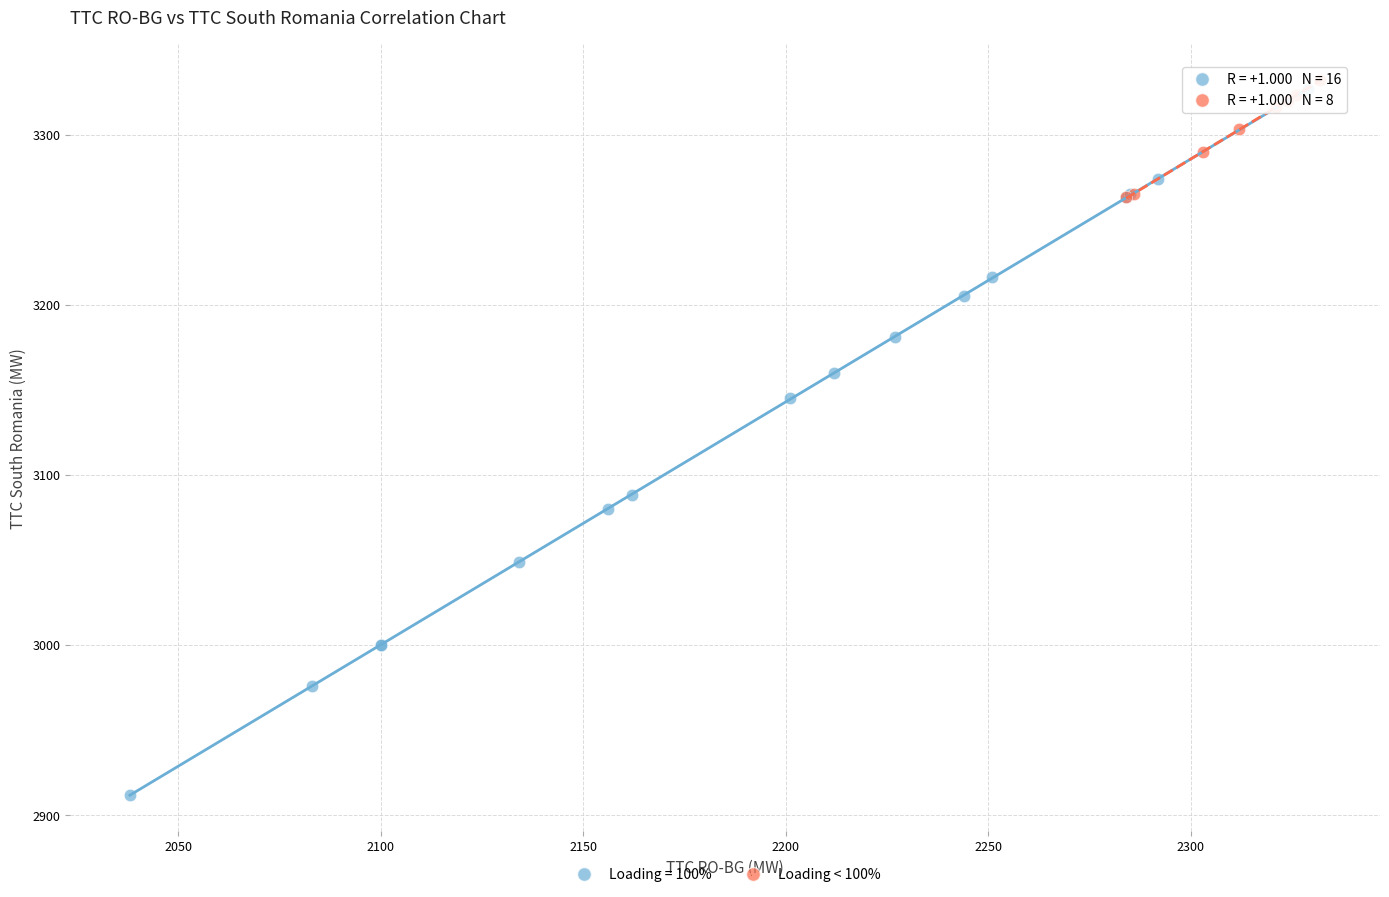

Which series has the widest spread of Y values?

Loading = 100%